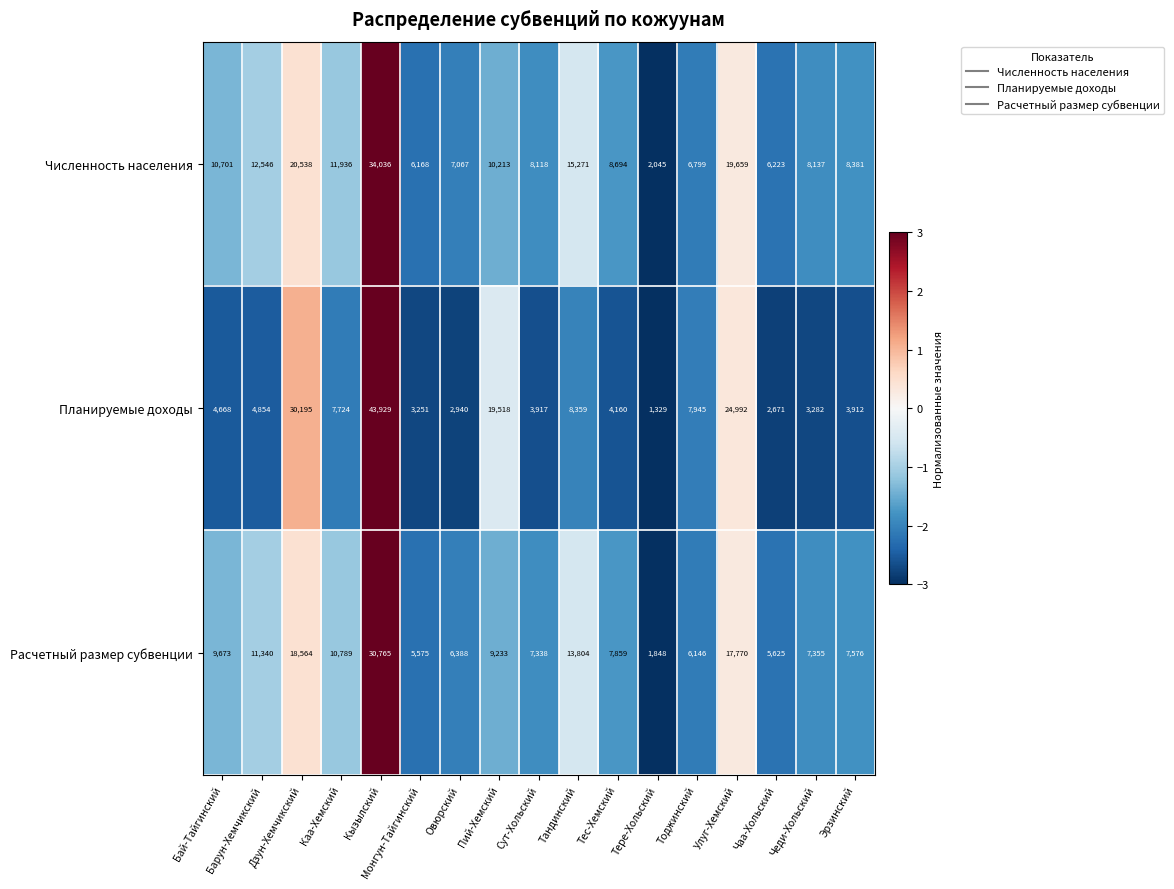

At which label is Расчетный размер субвенции closest to 16306?

Улуг-Хемский